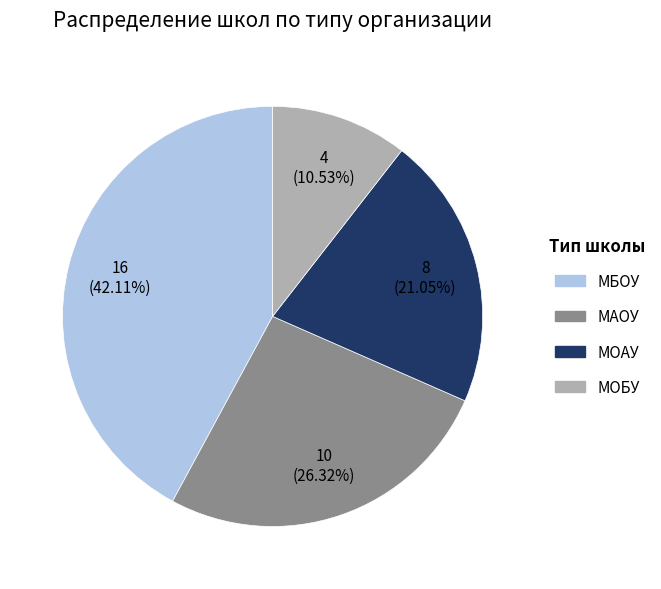

To the nearest percent, what percentage of the pie is МОБУ?

11%